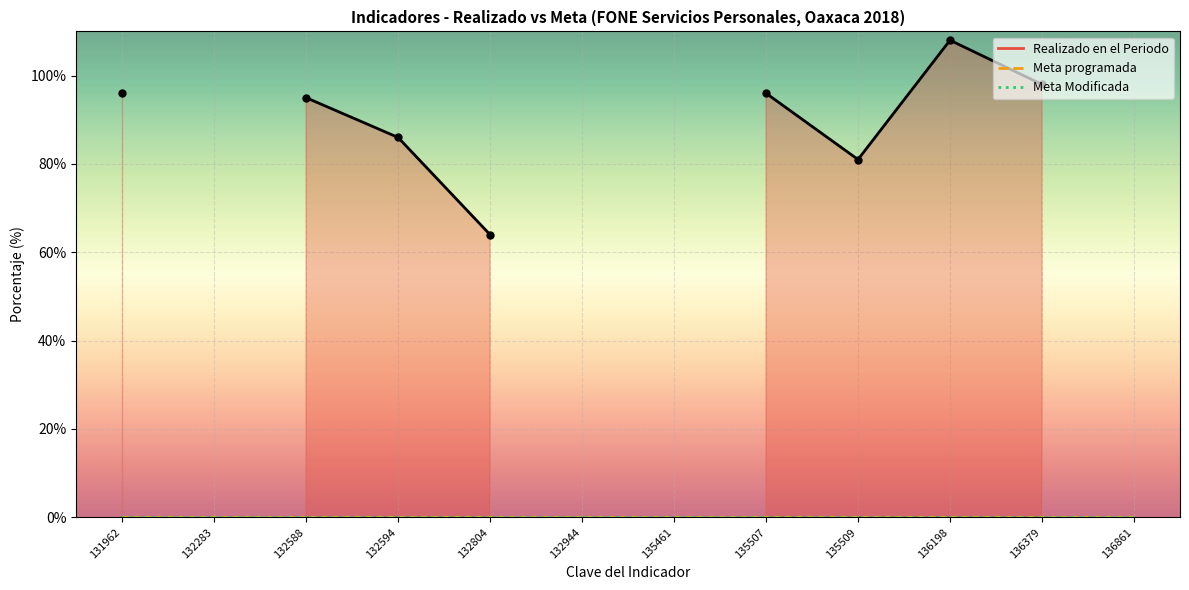

Is the value of Meta programada at 132594 greater than the value of Realizado en el Periodo at 132588?

No